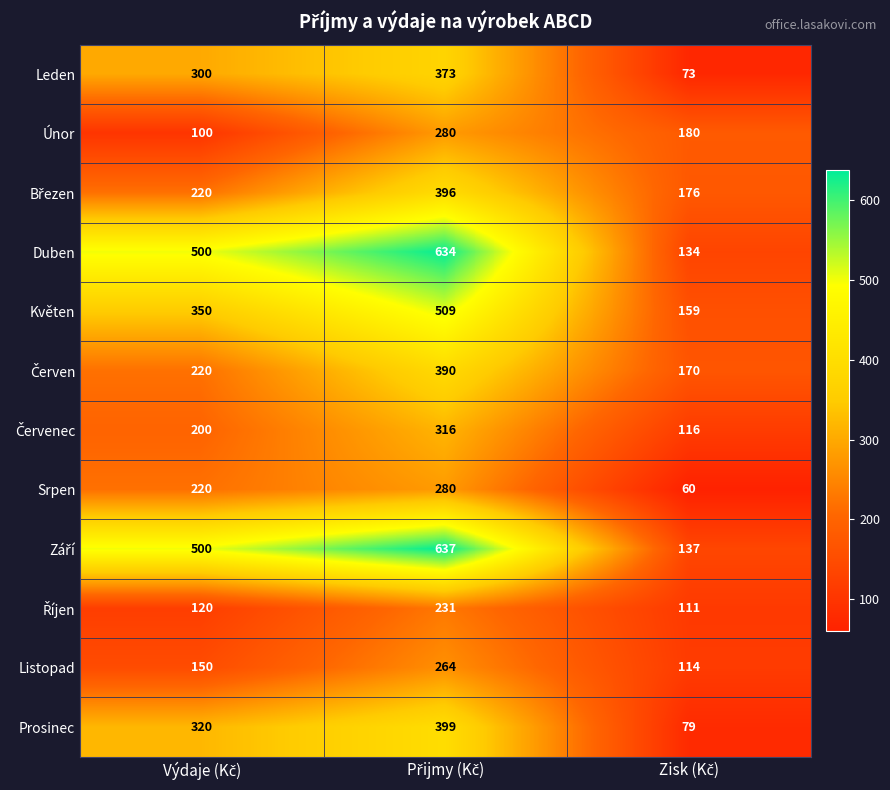

What is the sum of all Srpen values?

560